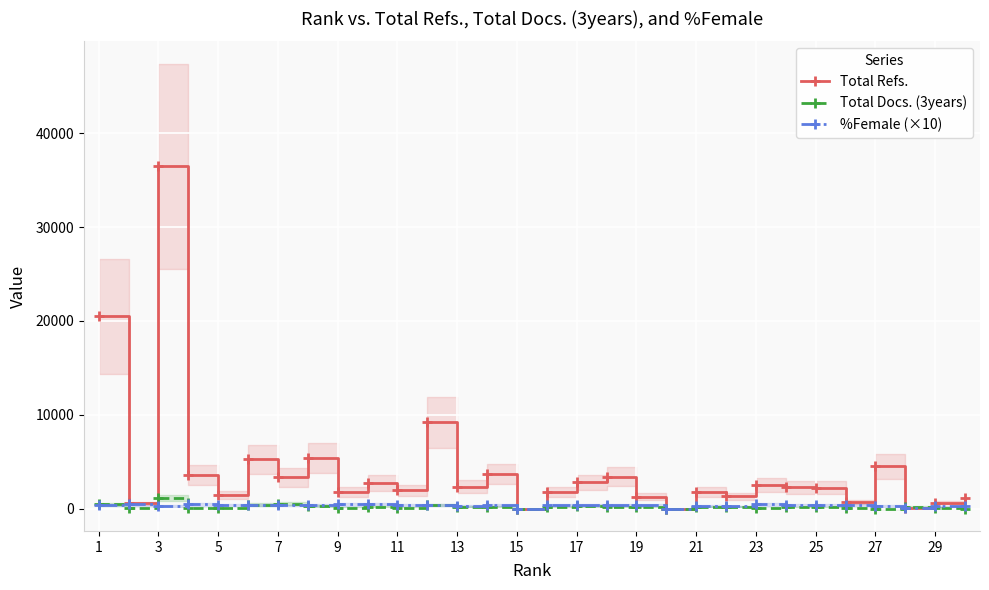

True or false: Total Docs. (3years) has more than 2 points higher than both neighbors.

True